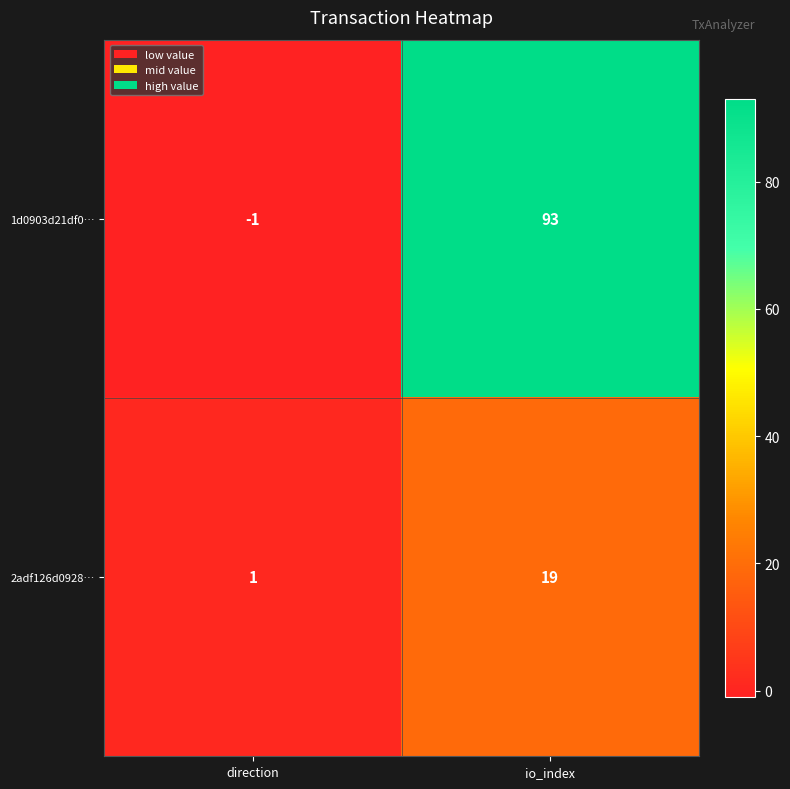

Which category has the lowest value across all series?

direction